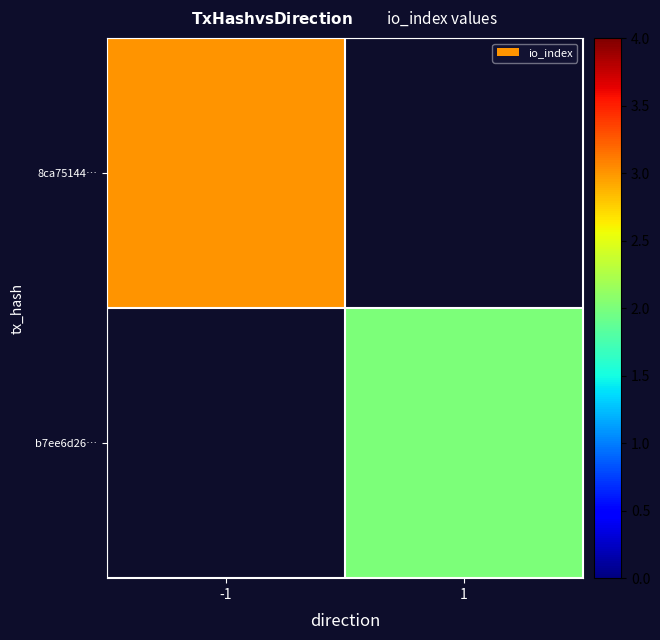

At which label does b7ee6d26… reach its minimum?

-1